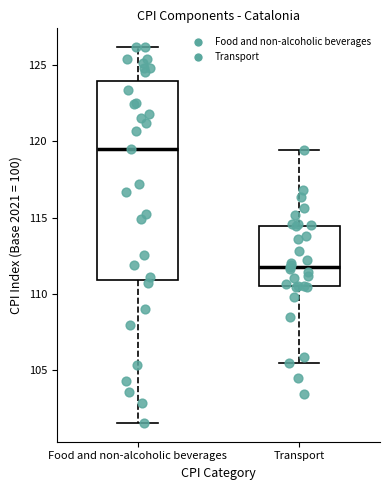

Reading left to right, read every box against the y-axis: the position of its median line, the range the box covers, and the ends of its whiskers. The values are not printed on the chart, so give them approximately, as read against the axis.

Food and non-alcoholic beverages: median 119.5, box 111.0 to 124.0, whiskers 101.5 to 126.0
Transport: median 112.0, box 110.5 to 114.5, whiskers 105.5 to 119.5